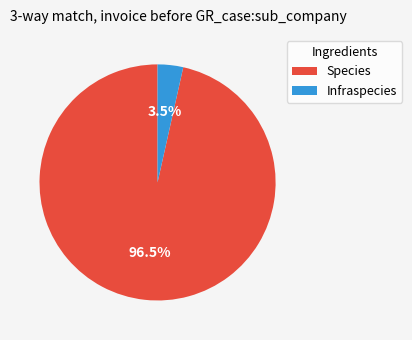

To the nearest percent, what is the difference between the largest and smallest slice percentages?

93%